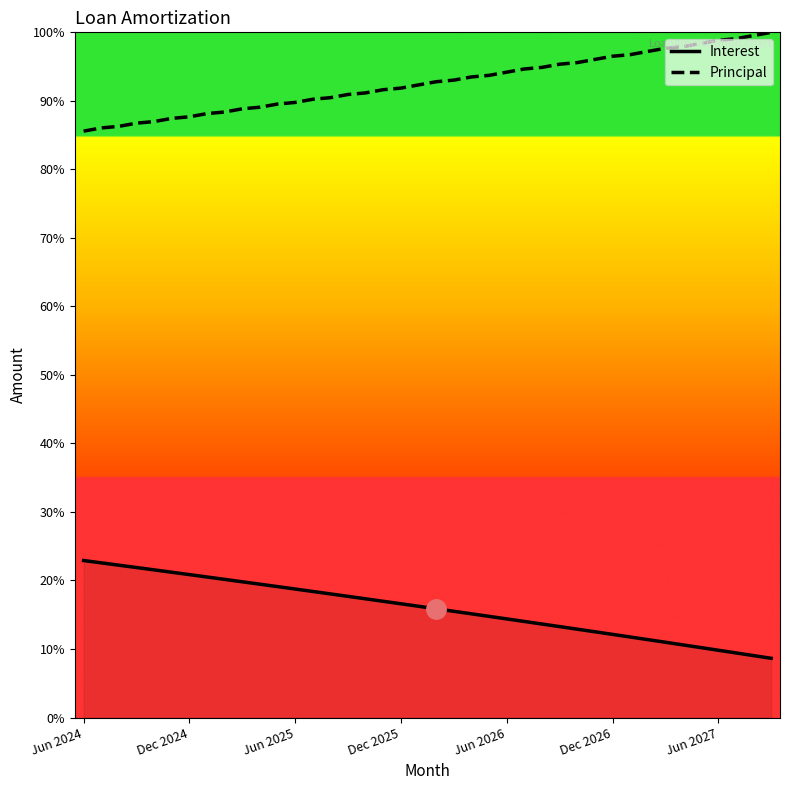

What is the difference between the maximum and minimum values in the Interest series?

14.3